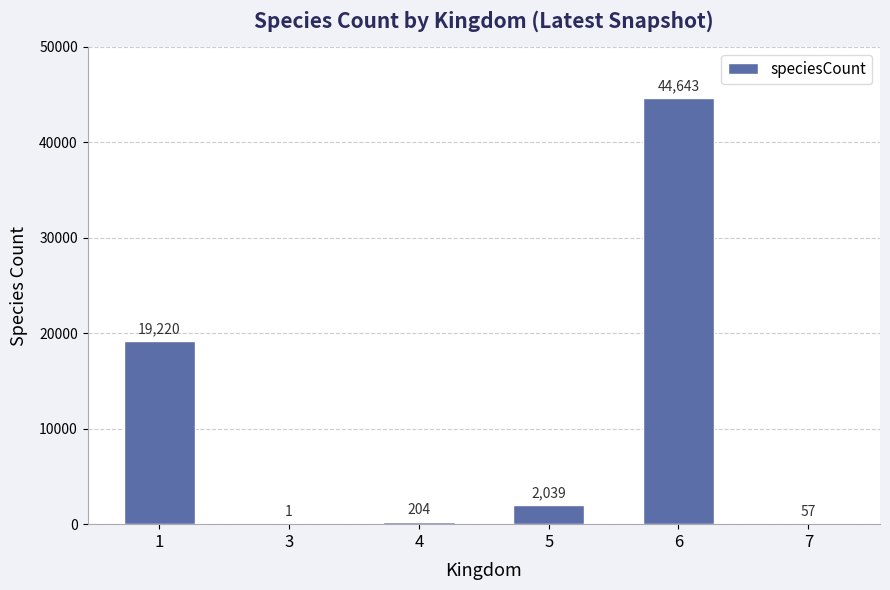

What is the difference between the values at 3 and 5?

2038